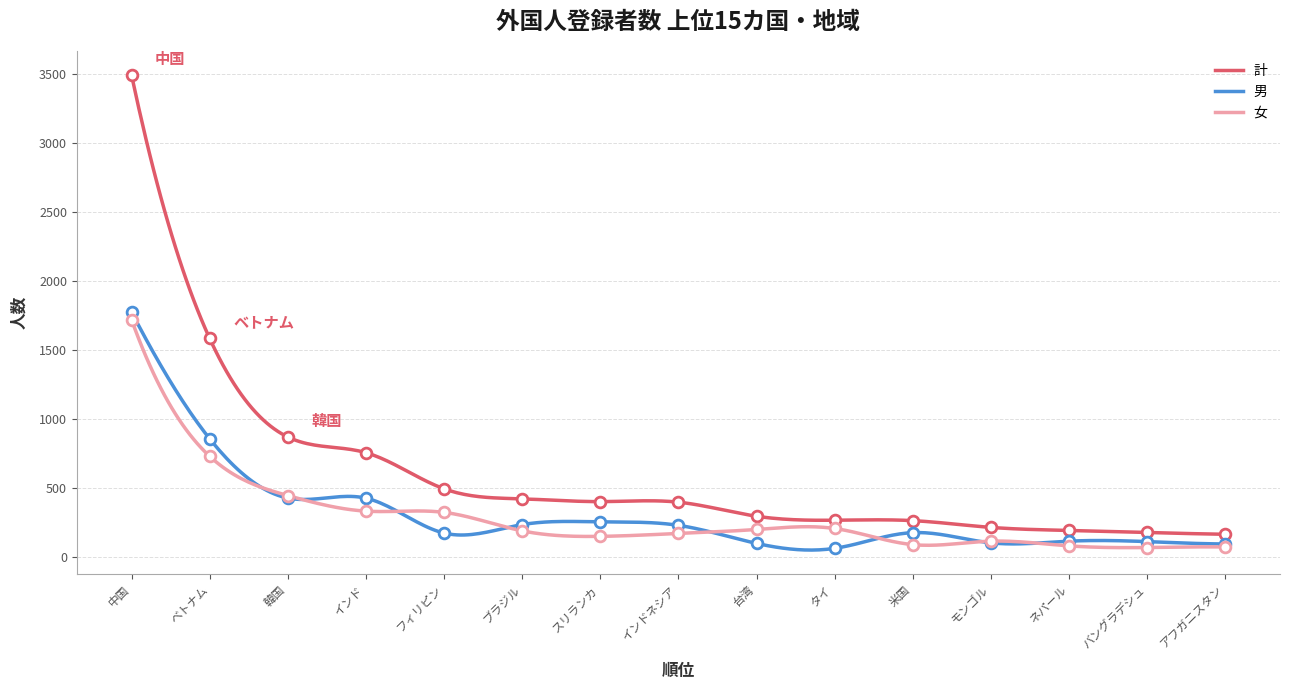

Which series has the largest Y range (max minus min)?

計